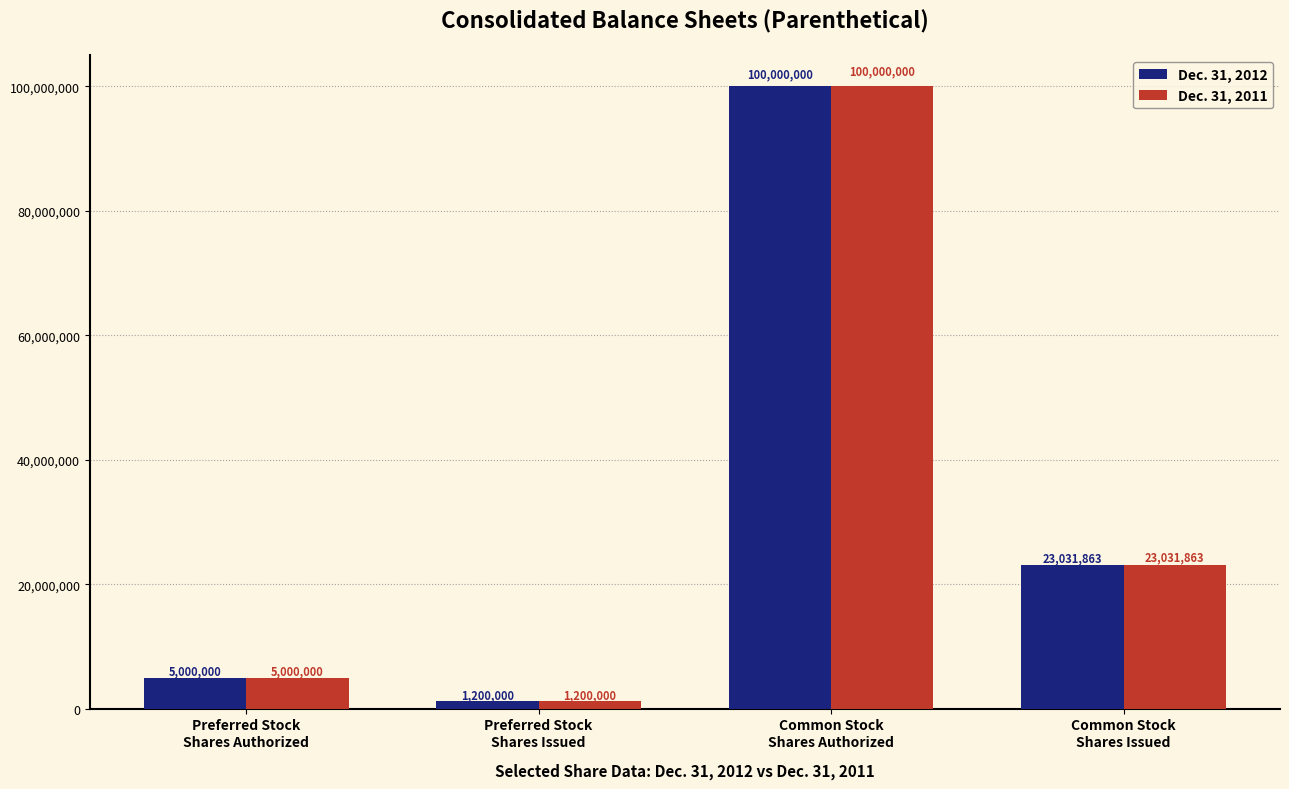

What is the sum of all Dec. 31, 2011 values?

129231863